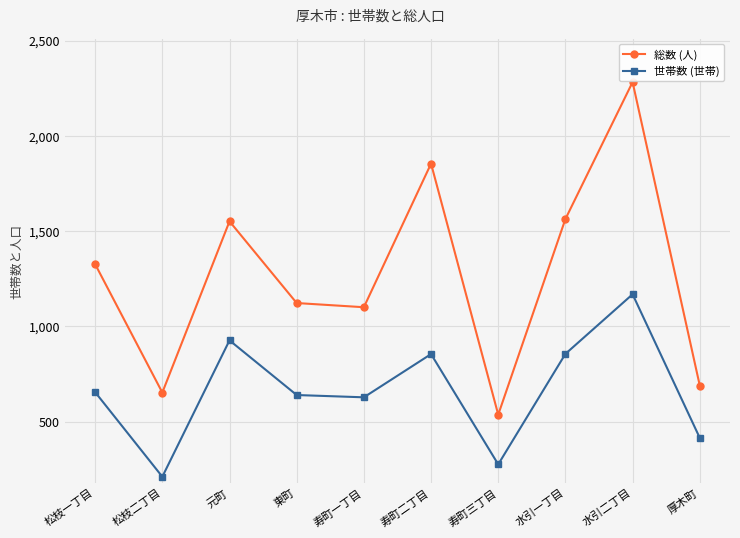

Rank the series by their maximum value, from lowest to highest.

世帯数 (世帯), 総数 (人)